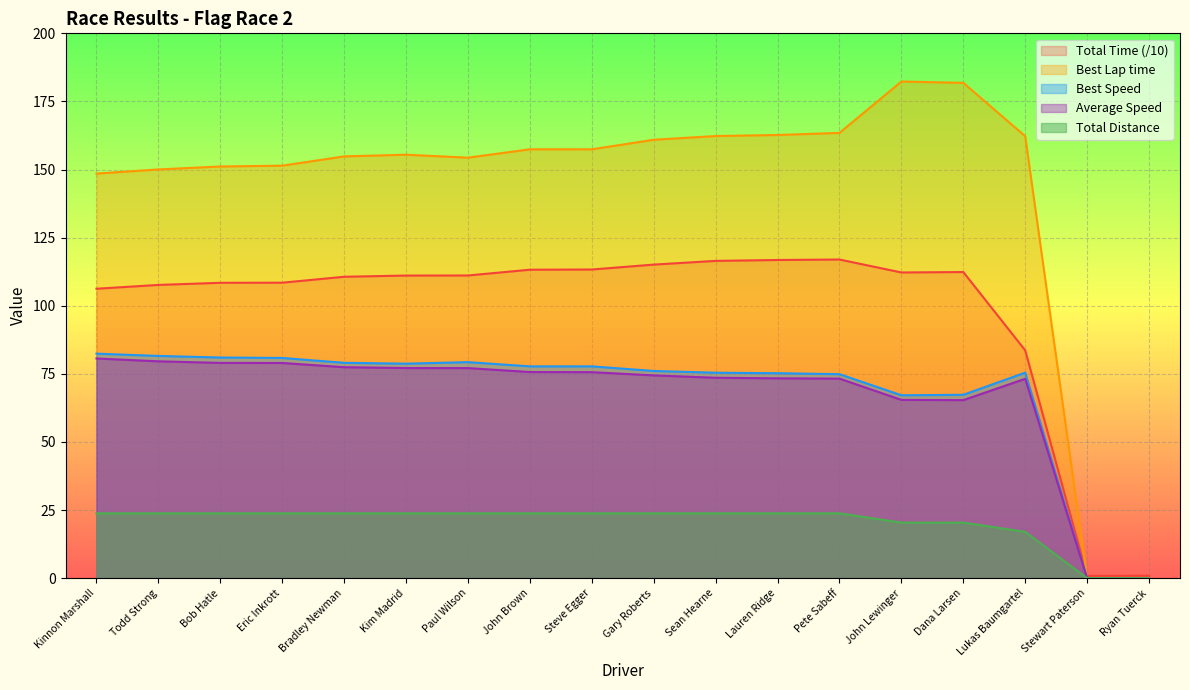

Between Bob Hatle and John Lewinger, which is larger?

John Lewinger